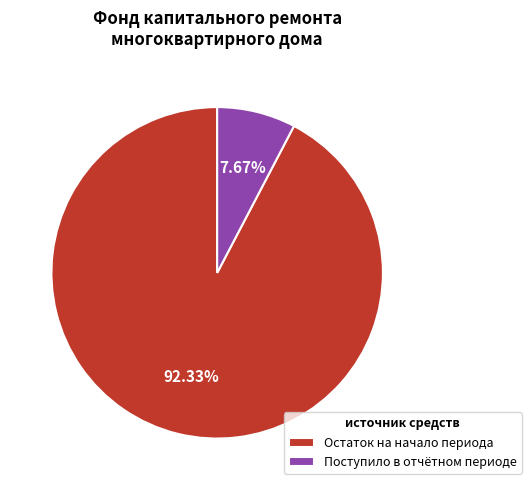

Which category has the smallest portion of the pie?

Поступило в отчётном периоде